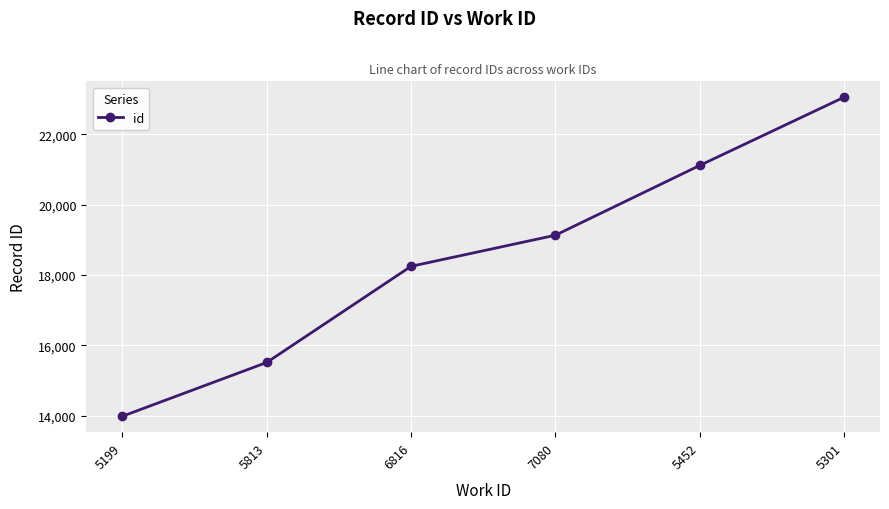

What is the label of the 5th point from the left?

5452